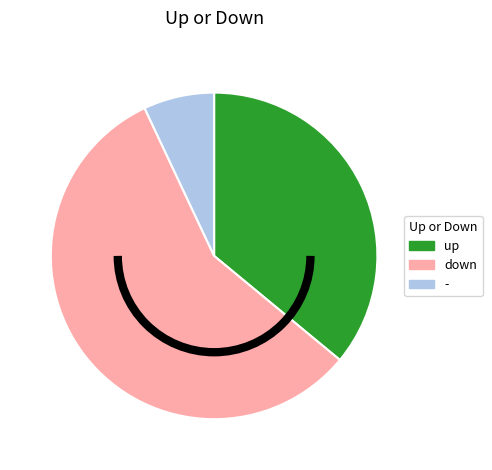

Rank the categories by value from lowest to highest.

-, up, down